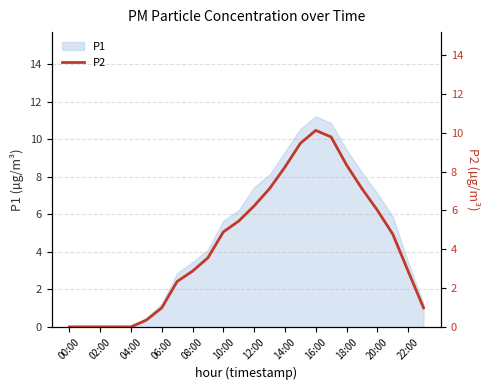

True or false: P1 has a value of -3.9 at 00:00.

False